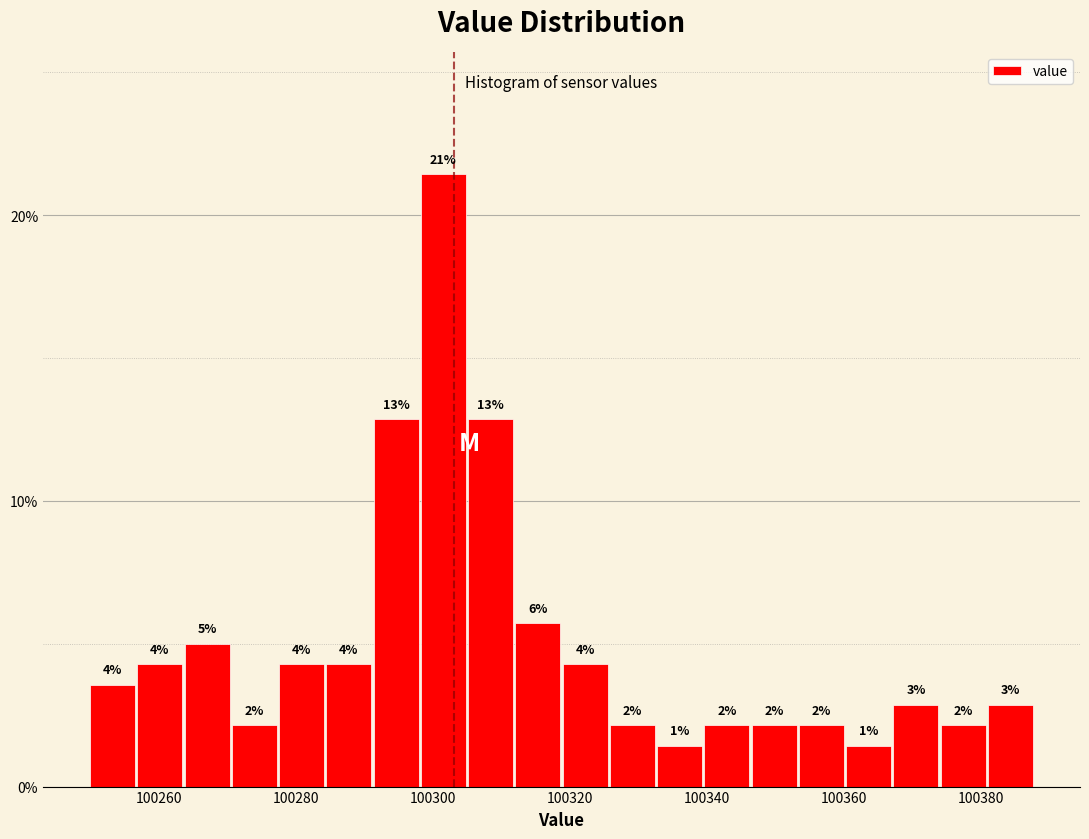

Read against the x-axis, roughly where is the centre of the tallest bar?

100302